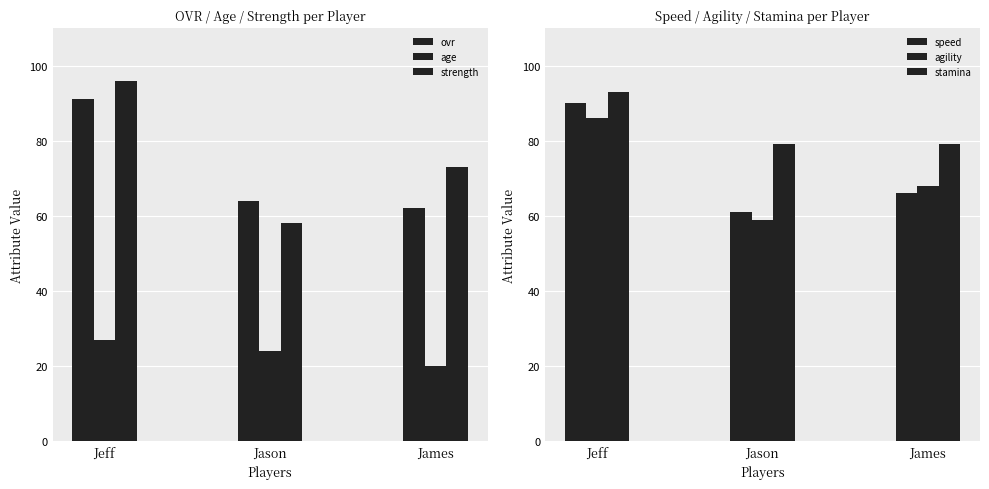

Does the chart contain stacked bars?

No